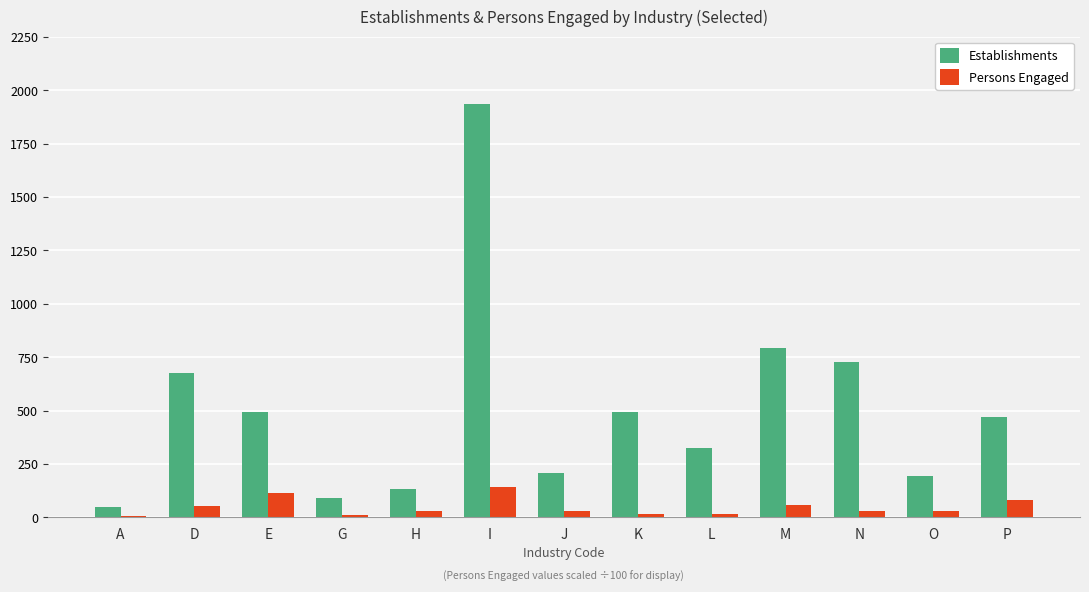

At which category is the sum across all series the highest?

I